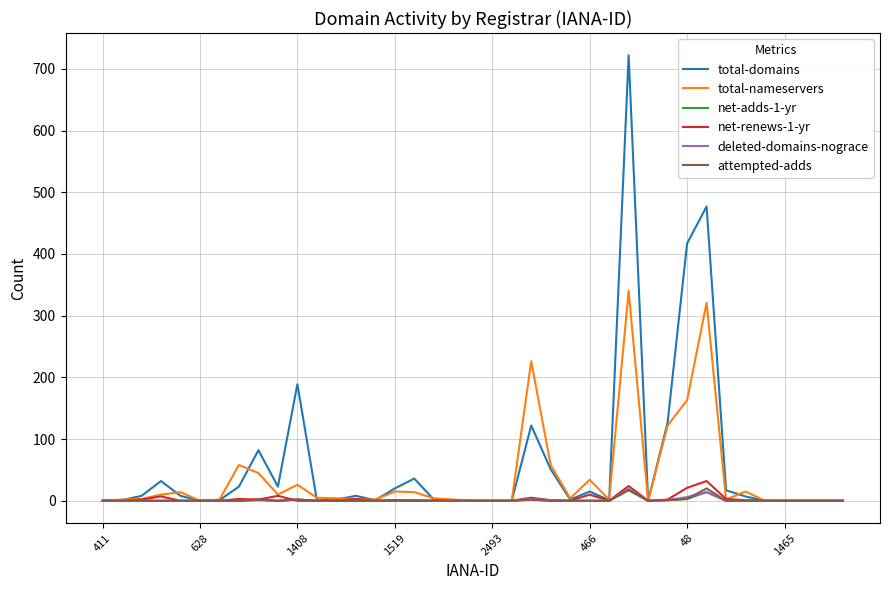

What is the difference between the maximum and minimum values in the attempted-adds series?

20